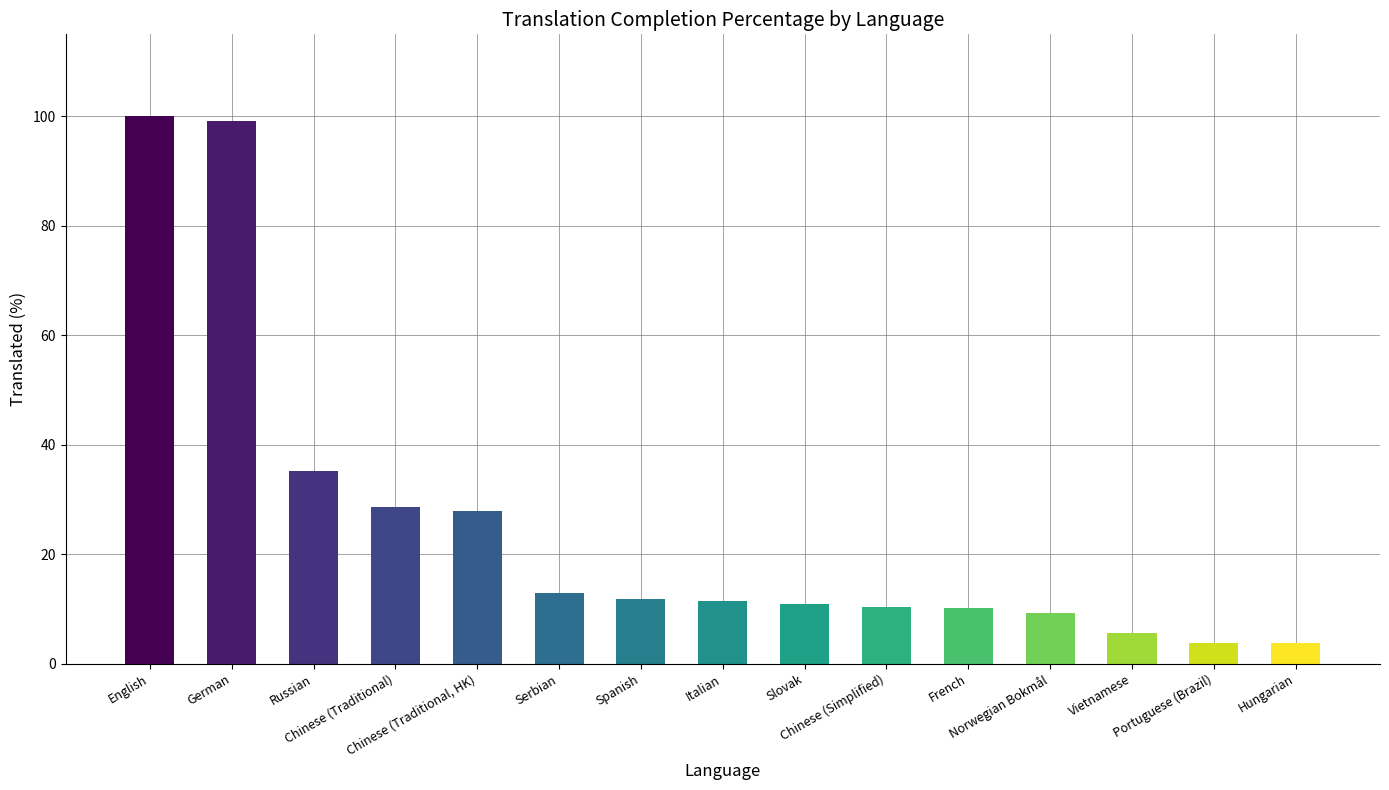

What is the difference between the maximum and minimum values?

96.3